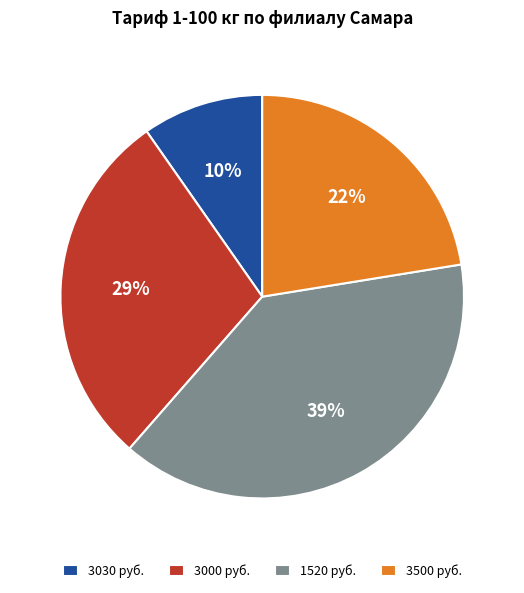

How many slices are in this pie chart?

4